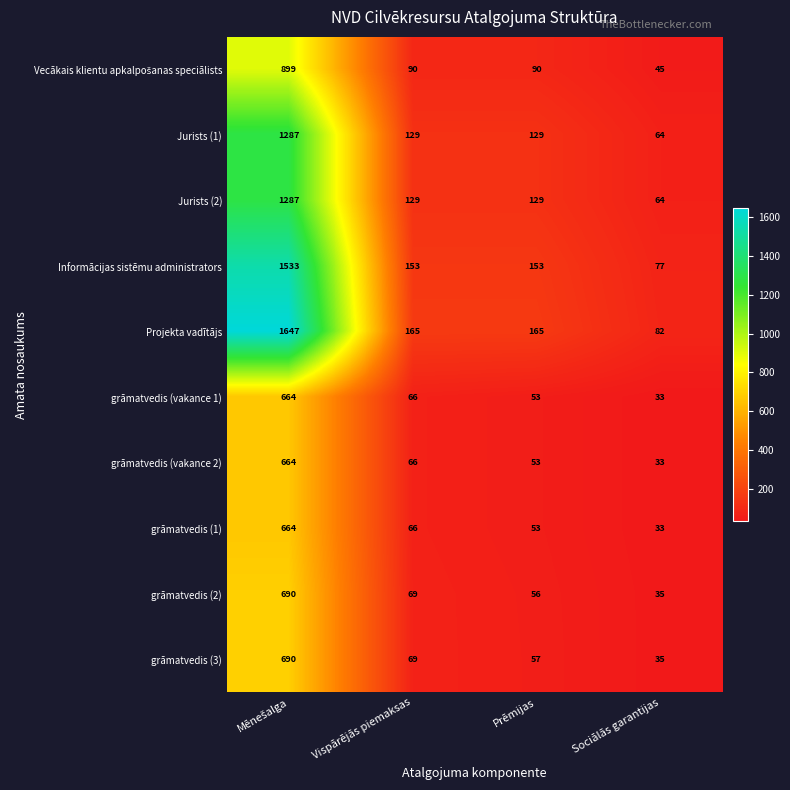

What is the total value across all series at Prēmijas?

938